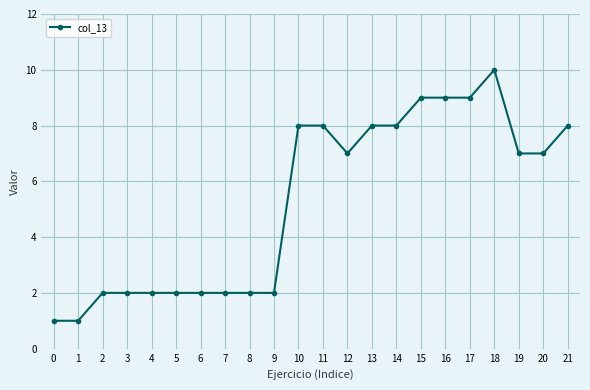

Is it true that the value at 14 is 11?

False